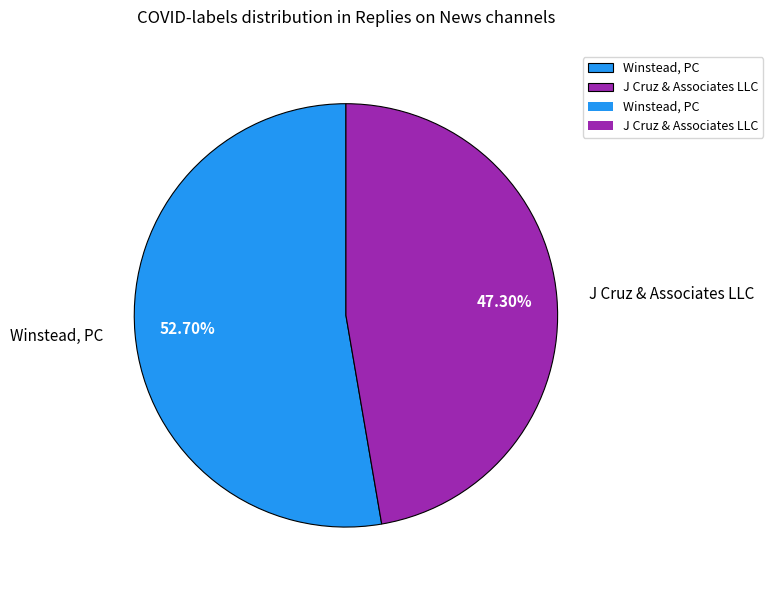

Which category accounts for the majority?

Winstead, PC